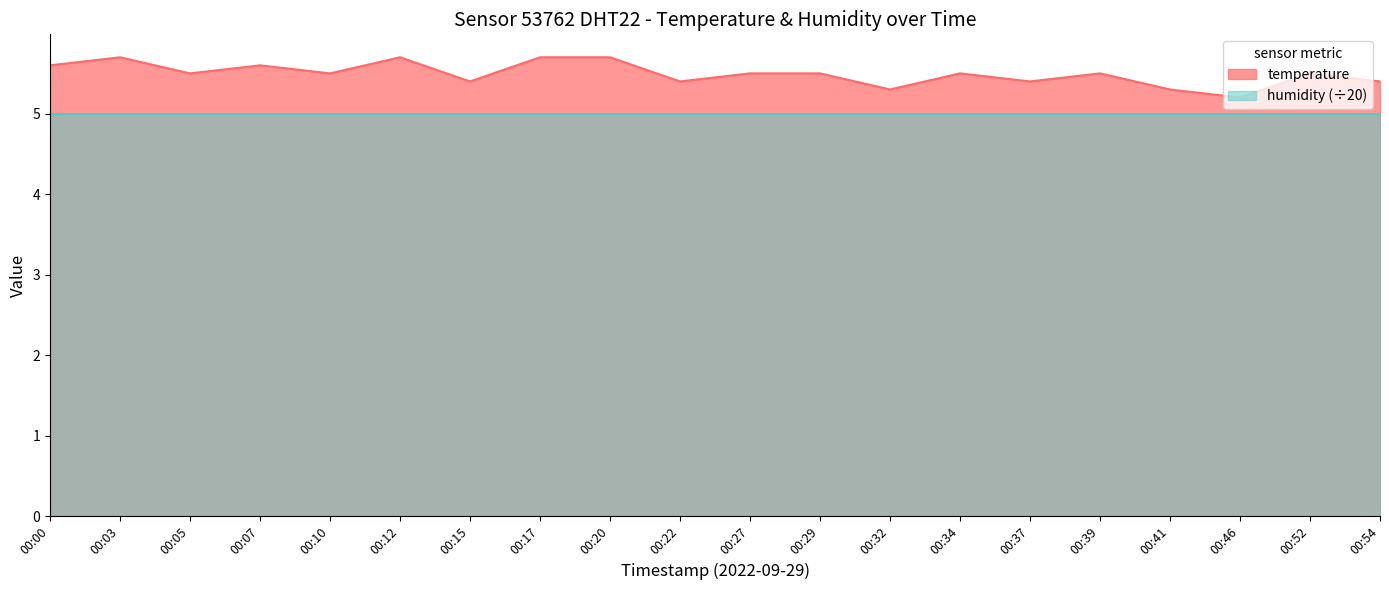

Does the chart display data point markers on the line(s)?

No